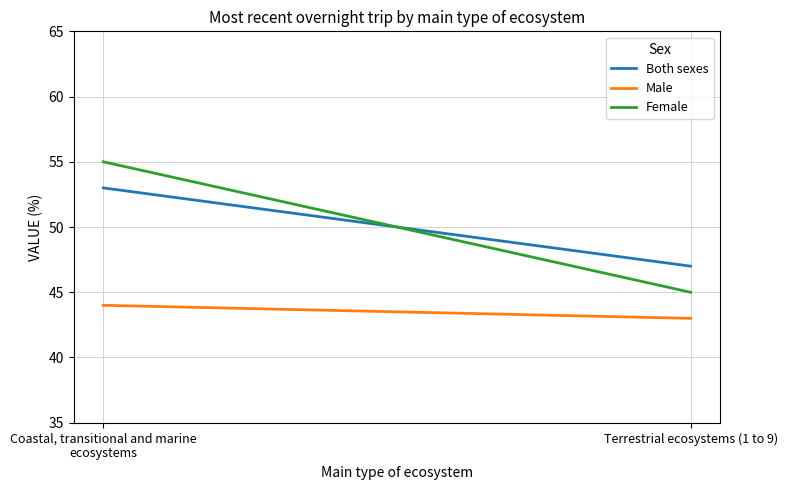

The value of Female at Terrestrial ecosystems (1 to 9) is 13. True or false?

False